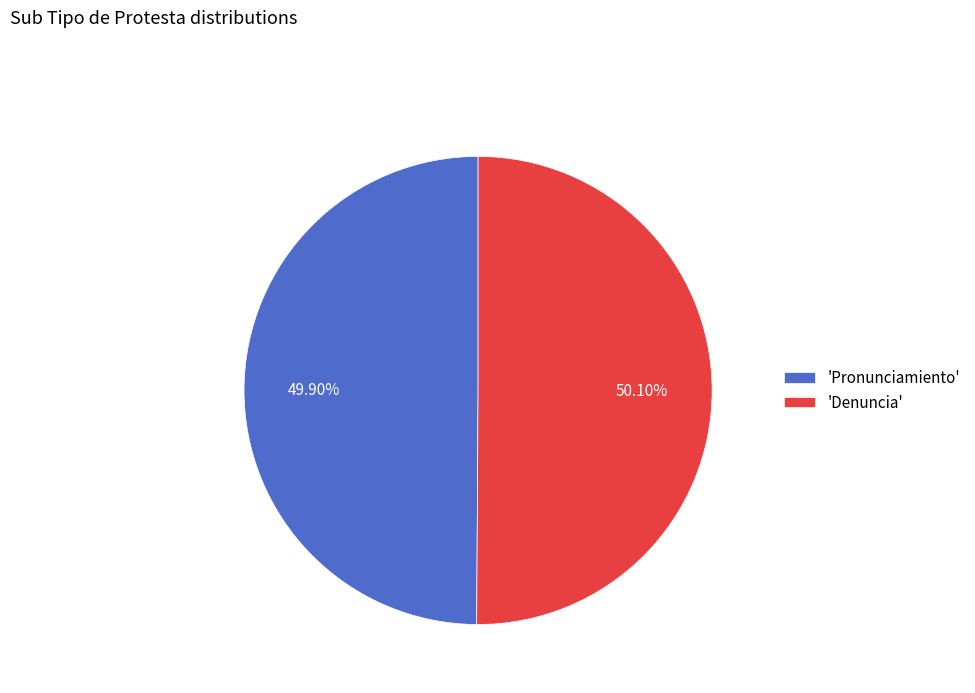

Approximately how many times larger is the value at 'Denuncia' compared to 'Pronunciamiento'?

1.0